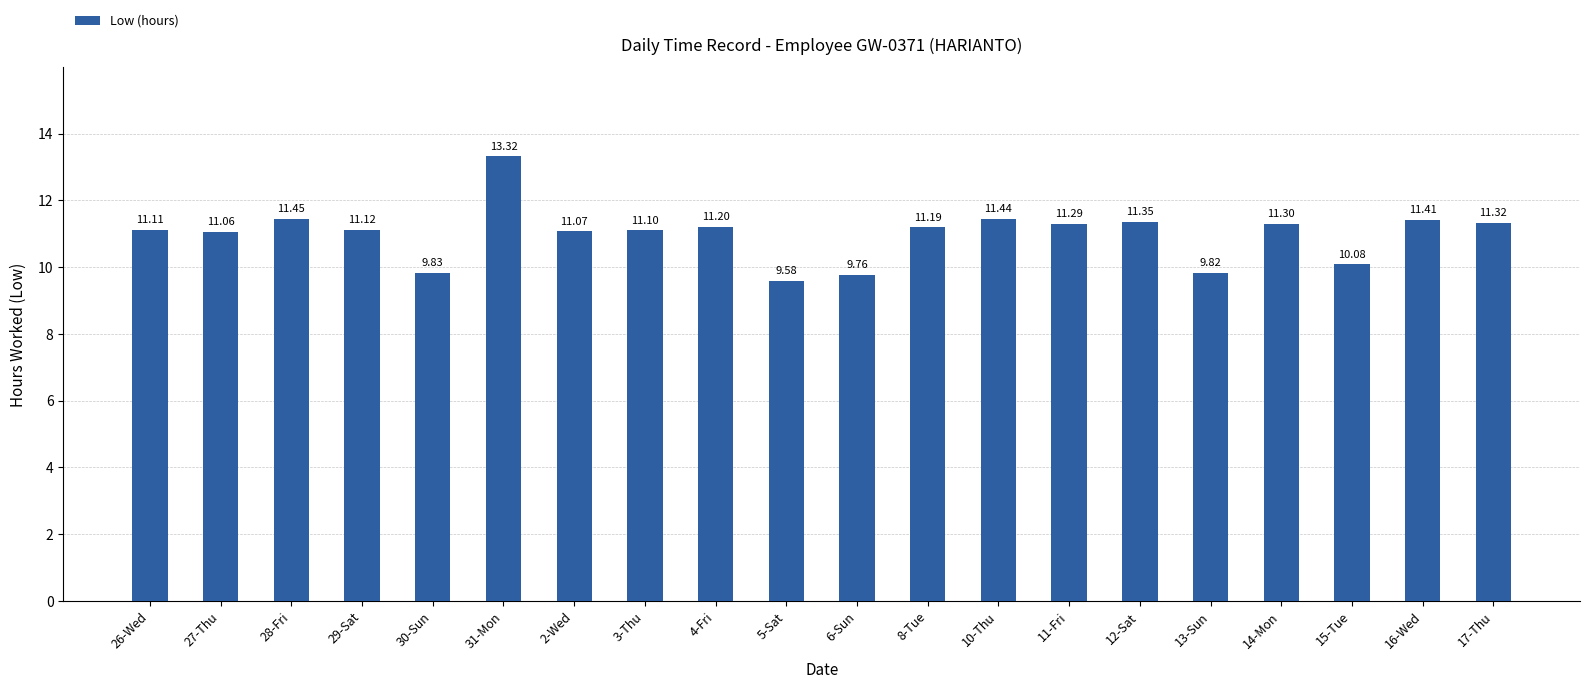

List the labels in order of value, smallest first.

5-Sat, 6-Sun, 13-Sun, 30-Sun, 15-Tue, 27-Thu, 2-Wed, 3-Thu, 26-Wed, 29-Sat, 8-Tue, 4-Fri, 11-Fri, 14-Mon, 17-Thu, 12-Sat, 16-Wed, 10-Thu, 28-Fri, 31-Mon